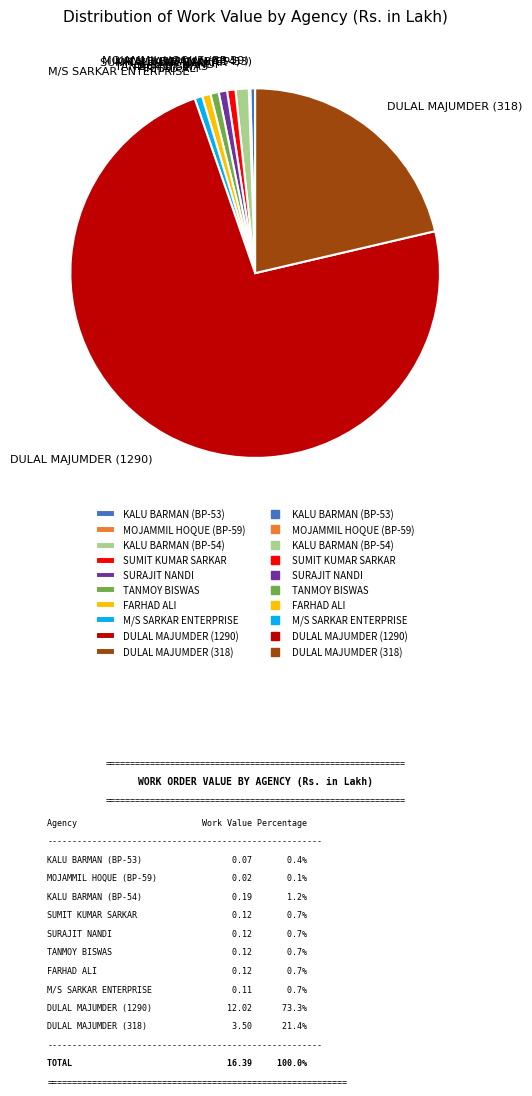

Is it true that M/S SARKAR ENTERPRISE is 11% of the pie?

False